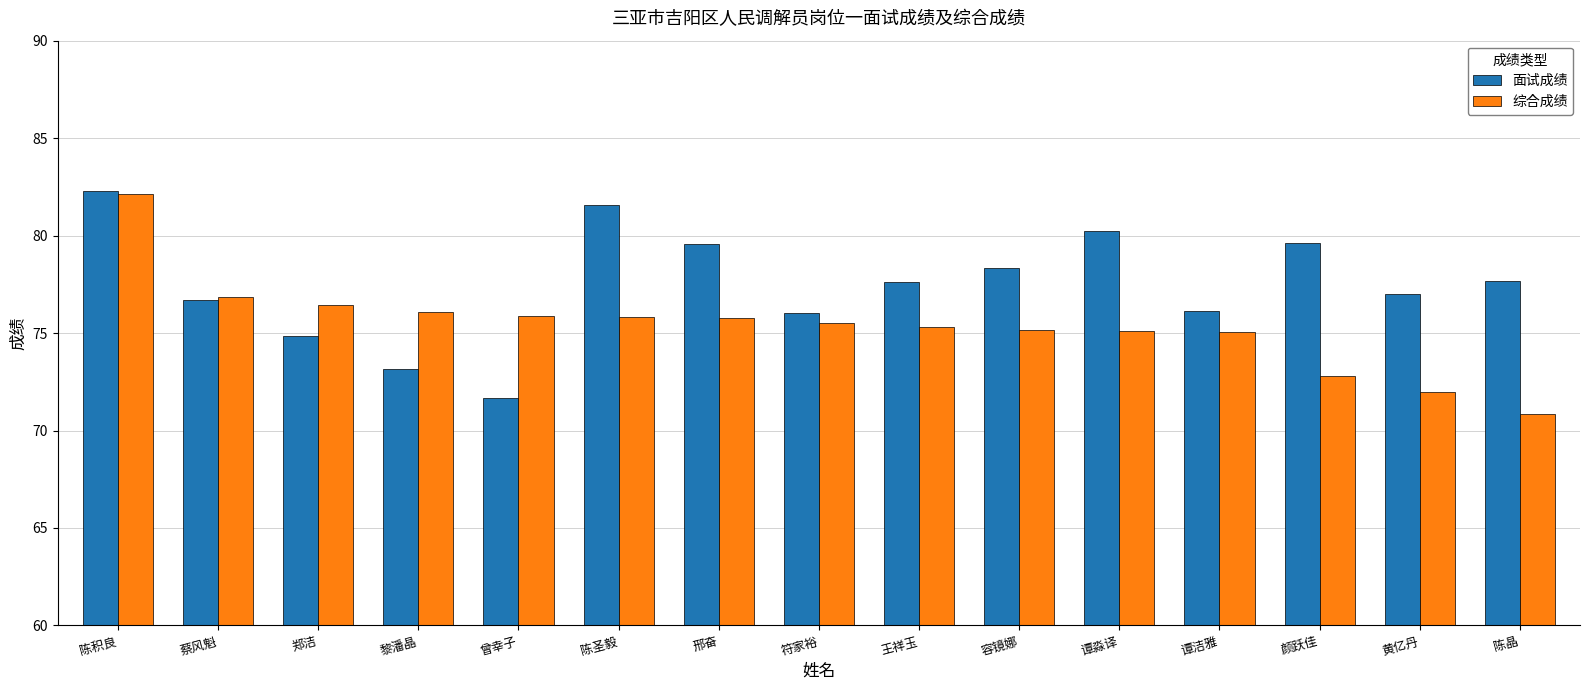

How many groups of bars are there?

15